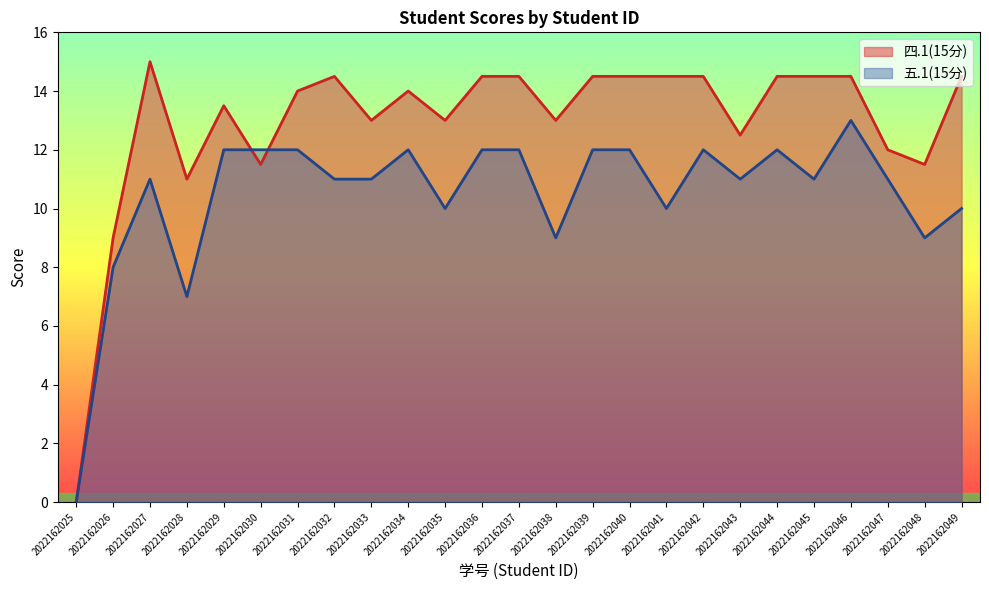

The 四.1(15分) series shows 20.1 at 2022162030. True or false?

False